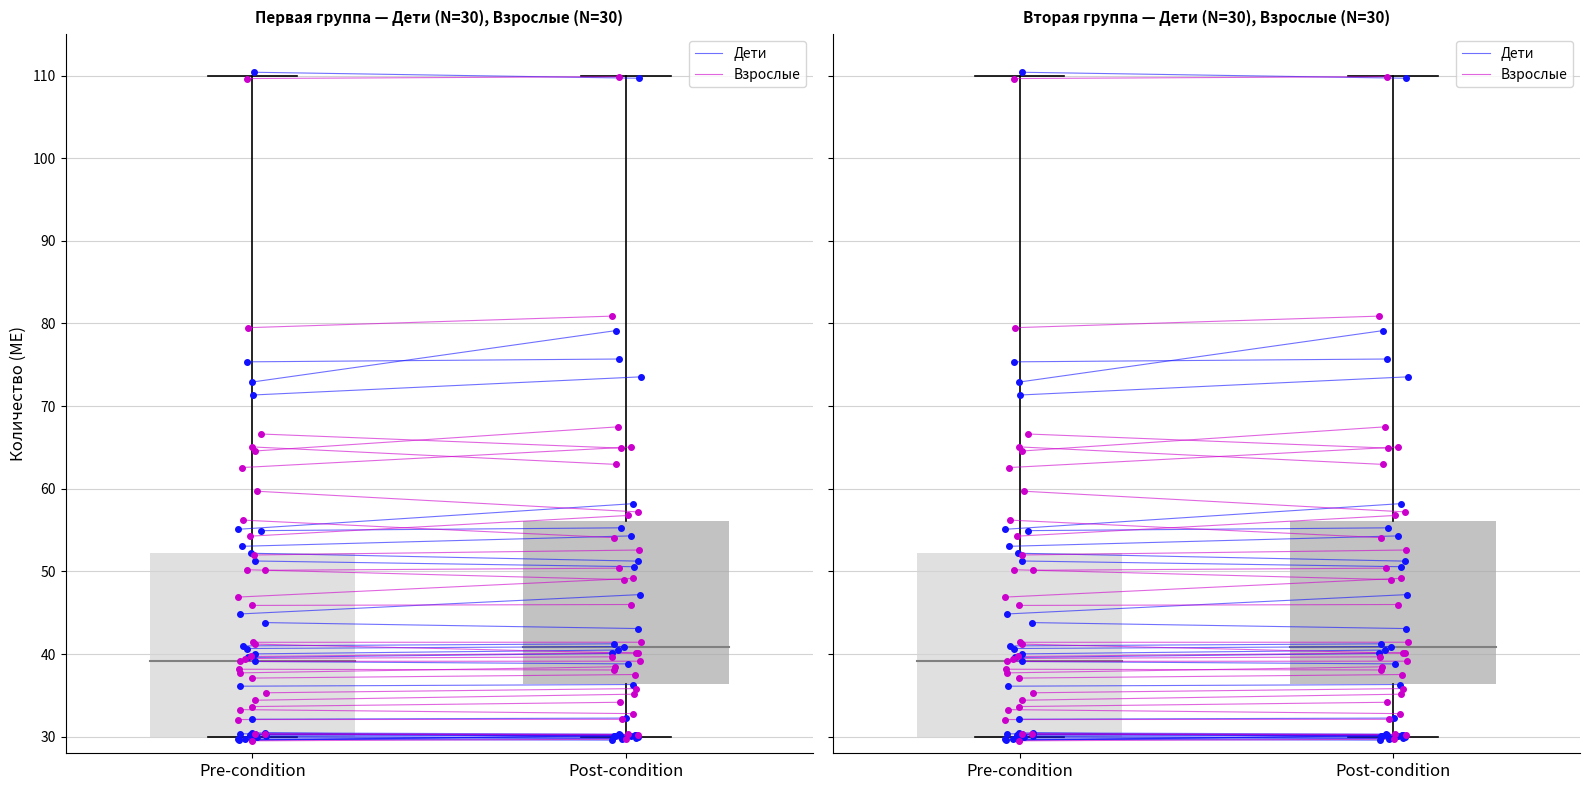

The value of Дети at Post-condition is 30.2. True or false?

True